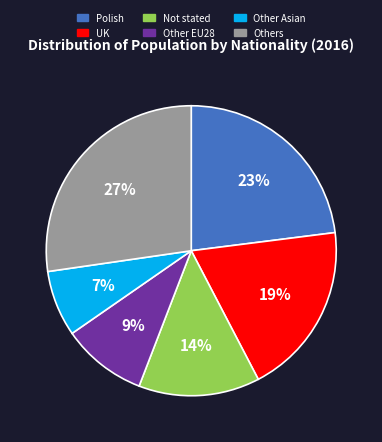

Does any single category account for the majority?

No